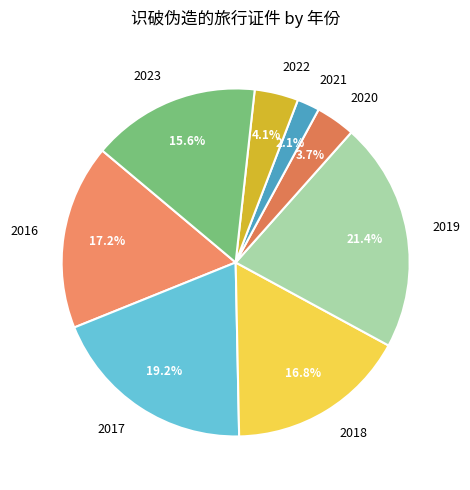

What is the ratio of the value at 2018 to the value at 2023?

1.1